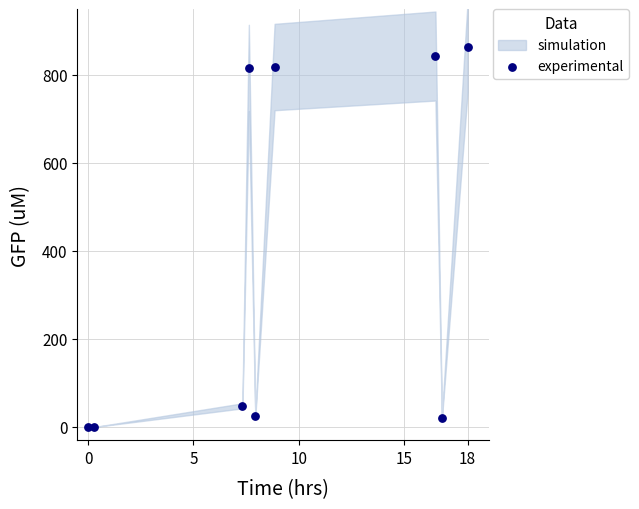

What is the range of Y values (max minus min)?

864.2